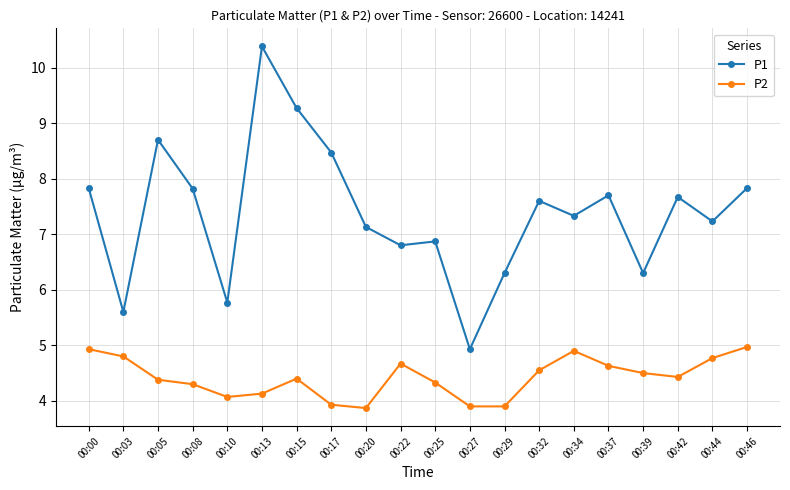

Which series has the largest total across all categories?

P1